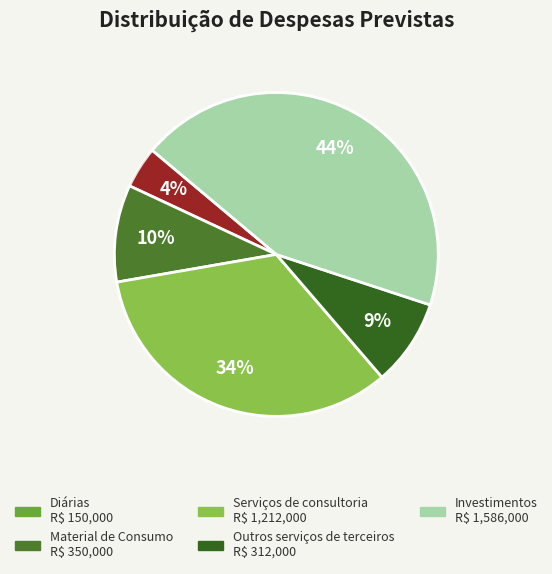

To the nearest percent, what percentage of the pie is Diárias?

4%